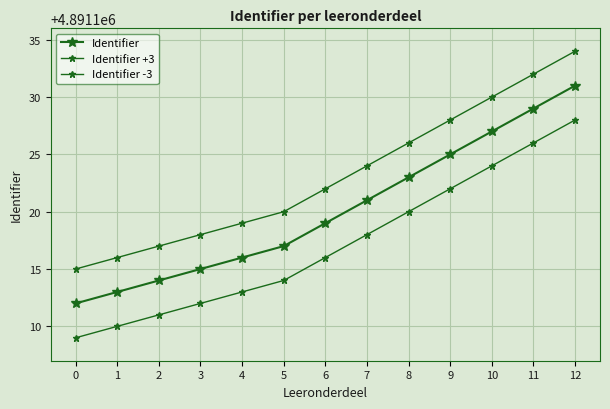

How many values in the Identifier series are below 4891119?

6